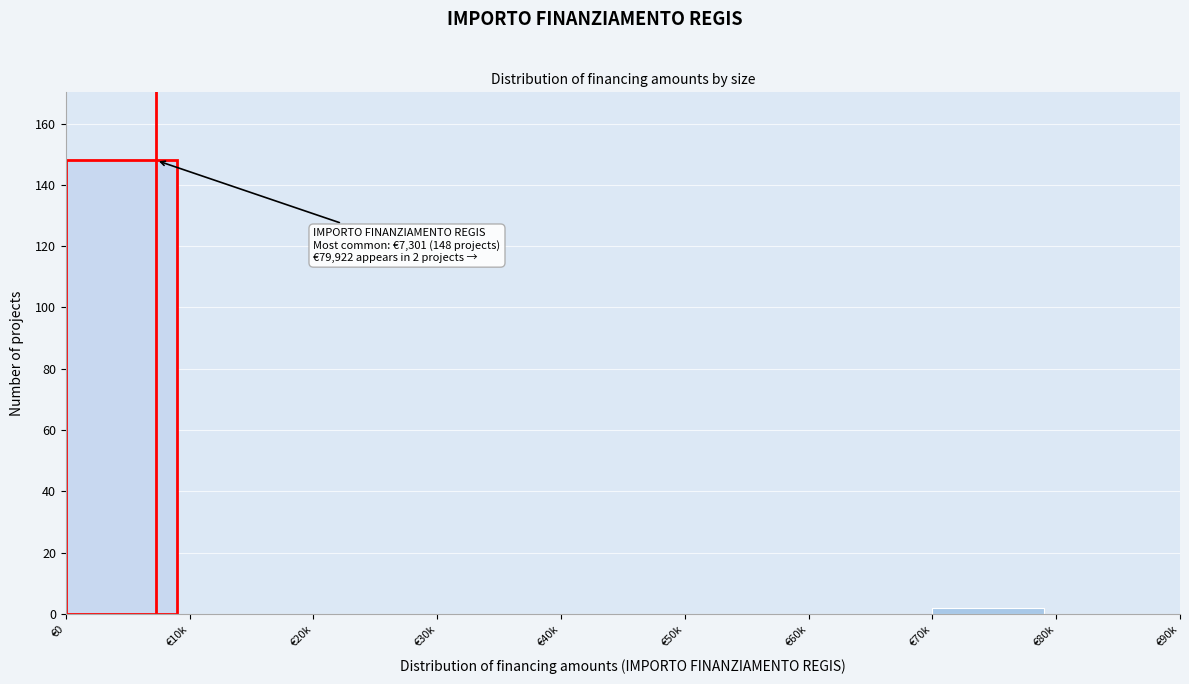

Reading right to left, list all the values displayed in this chart.

€80k=0	€70k=2	€60k=0	€50k=0	€40k=0	€30k=0	€20k=0	€10k=0	€0=148